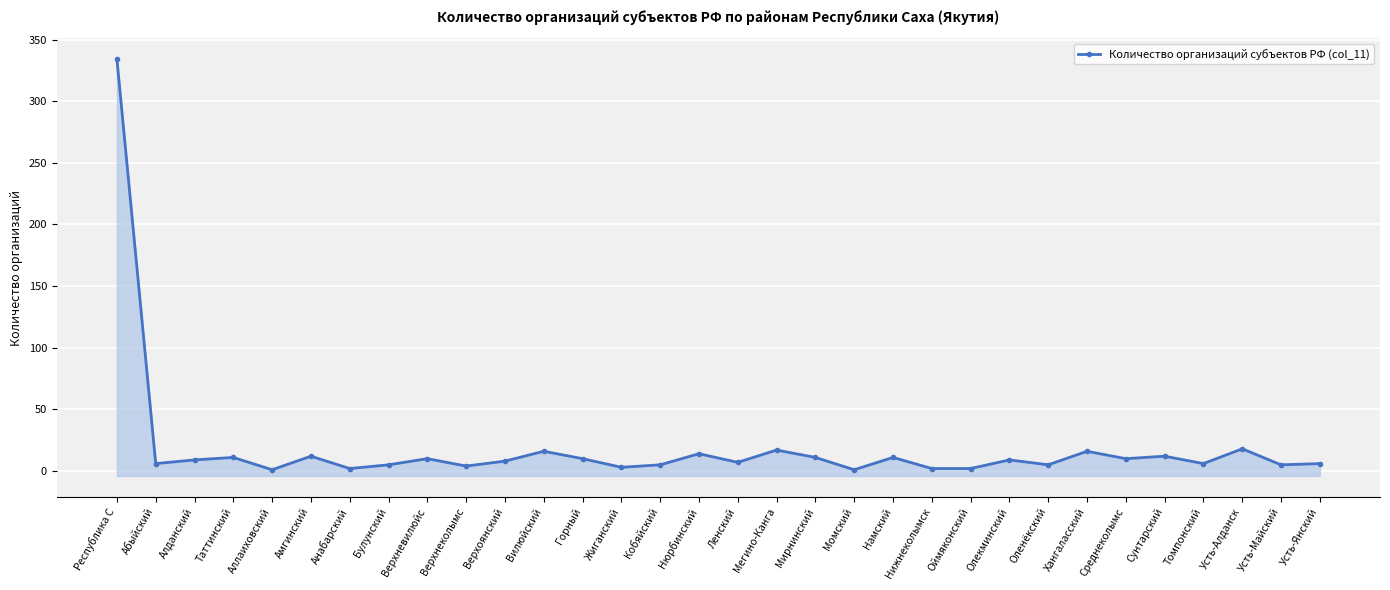

Which category has the highest value across all series?

Республика С